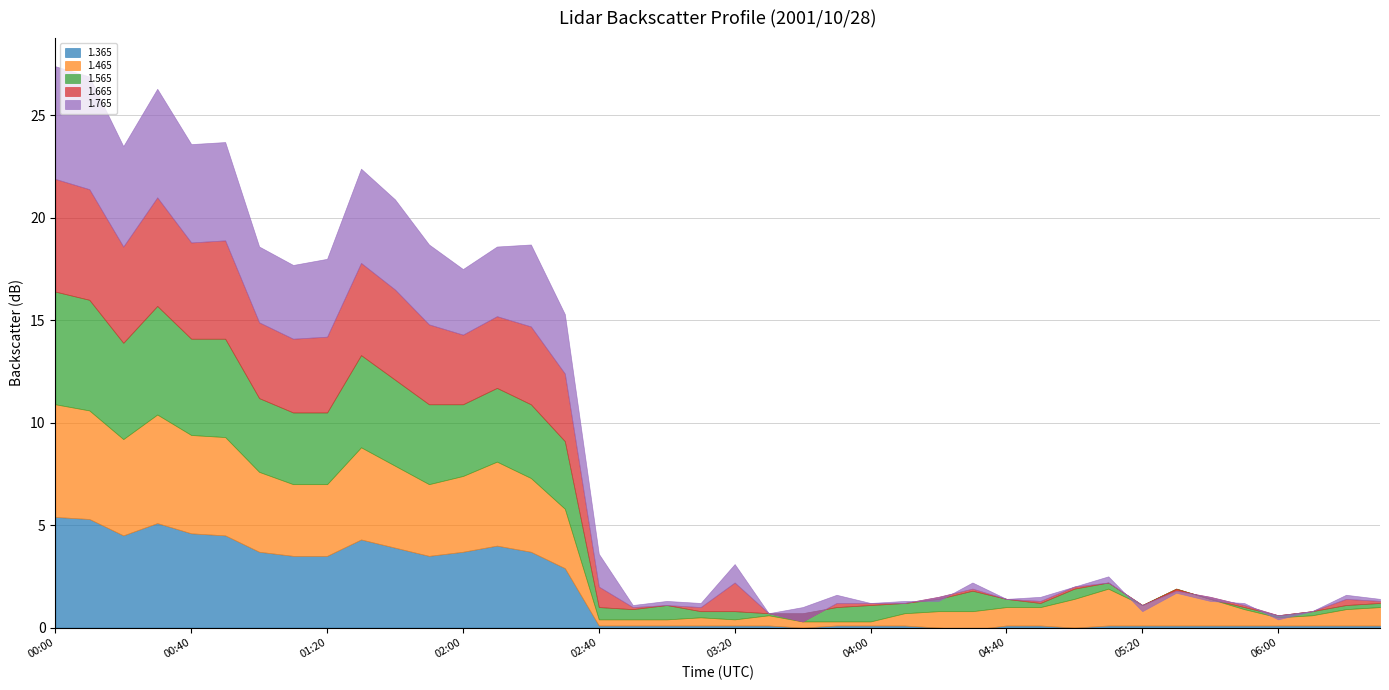

True or false: 1.465 and 1.565 cross at least once.

True